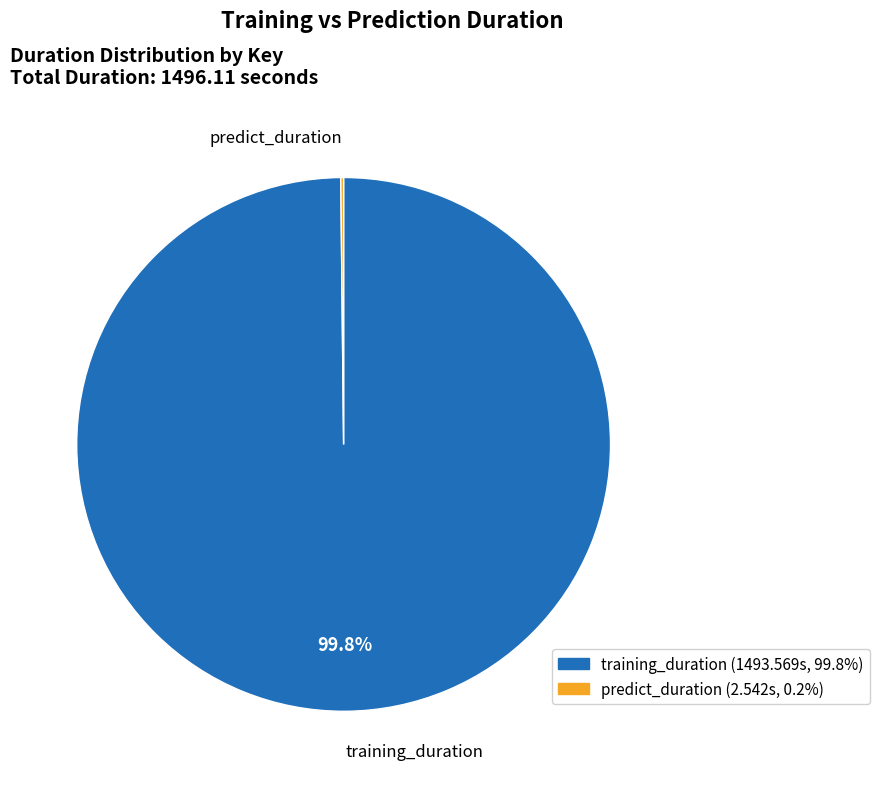

Which slice represents more than half of the pie?

training_duration